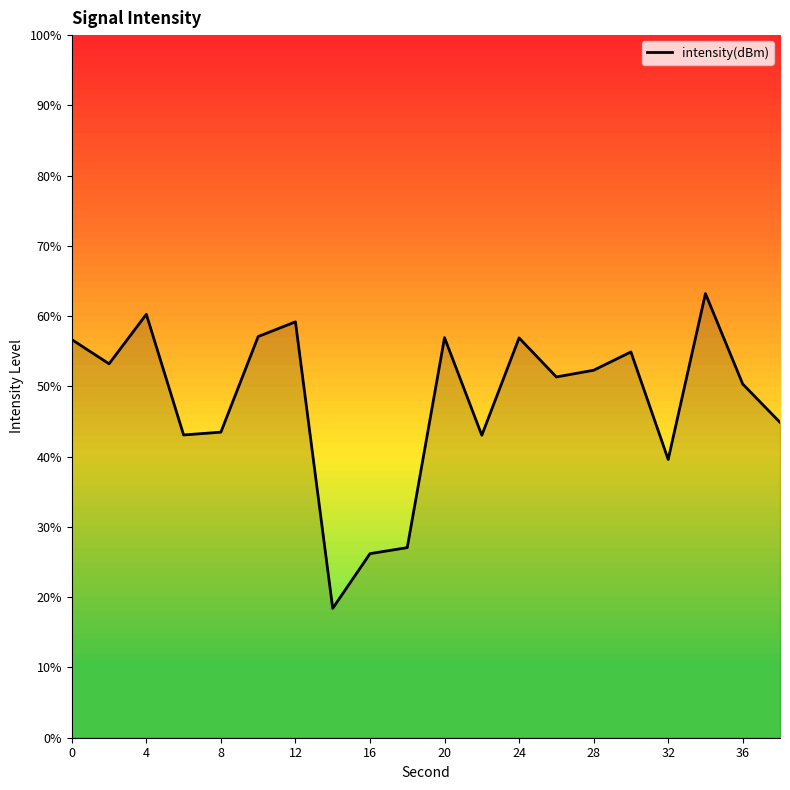

What is the difference between the maximum and minimum values?

44.8